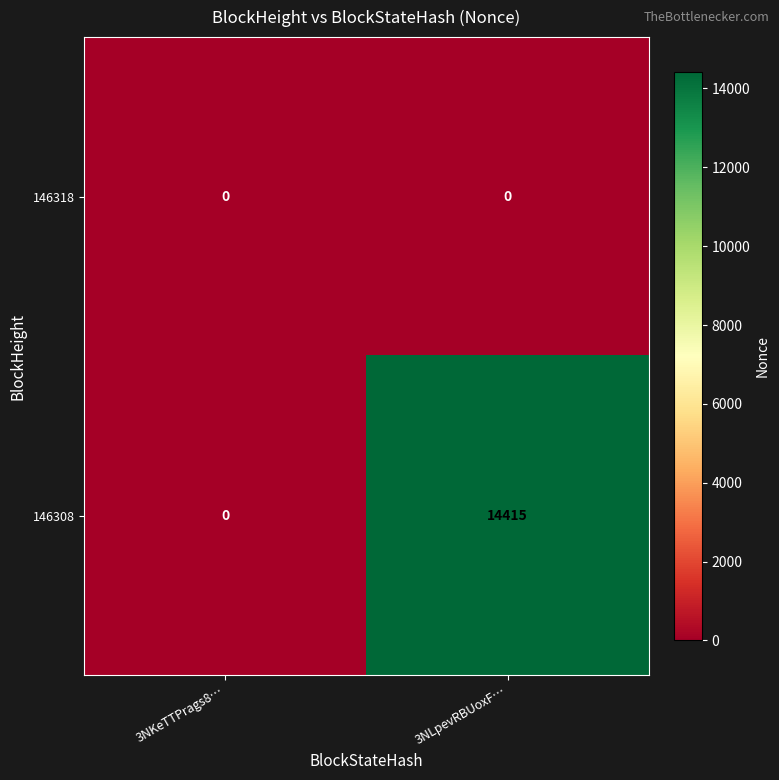

Rank the series by their average value, from lowest to highest.

146318, 146308